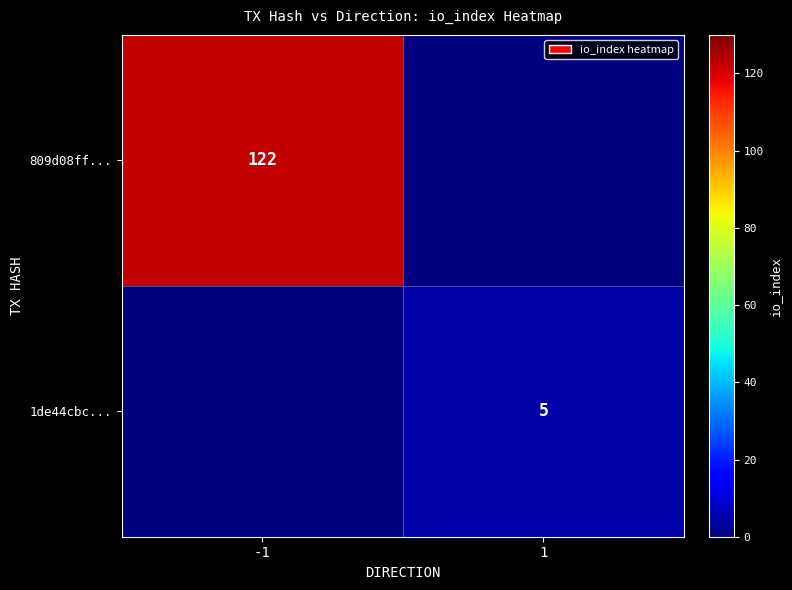

Count the number of categories in the chart.

2